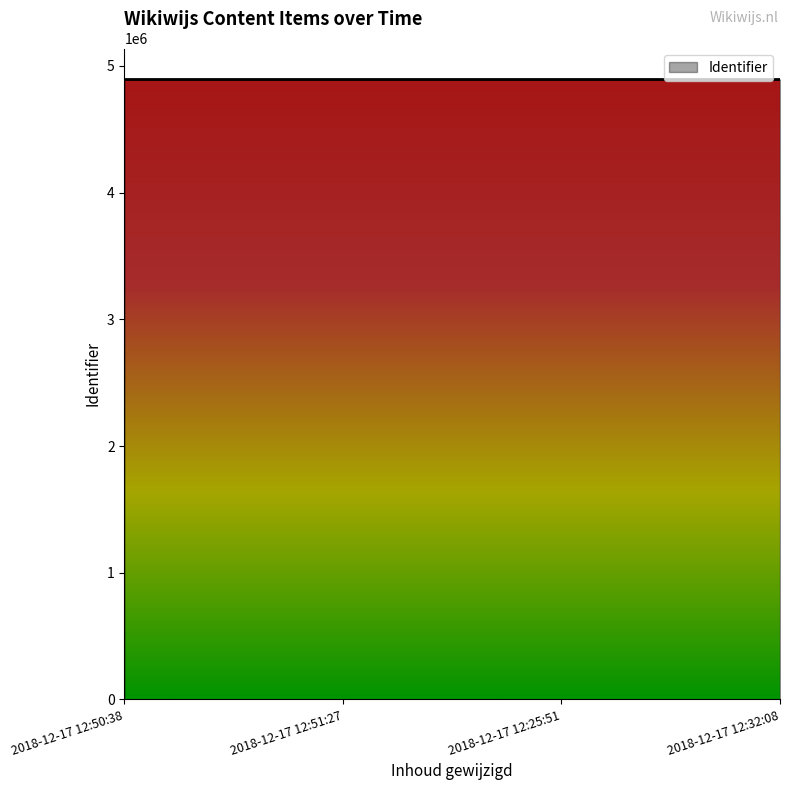

What value does the data have at 2018-12-17 12:25:51, to the nearest 10?

4893370